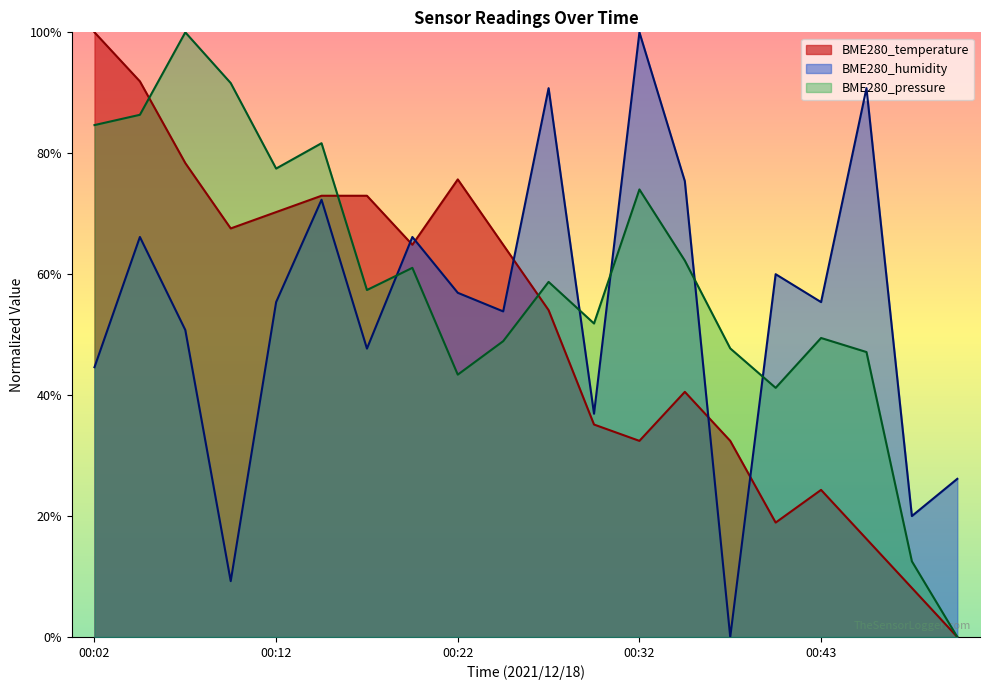

What is the difference between the BME280_pressure values at 00:02 and 00:40?

0.4